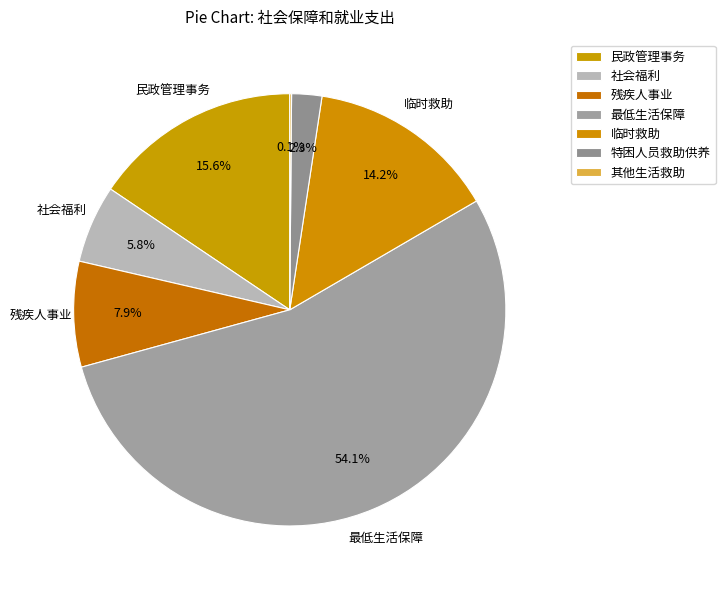

What is the total percentage of 社会福利 and 残疾人事业?

13.7%